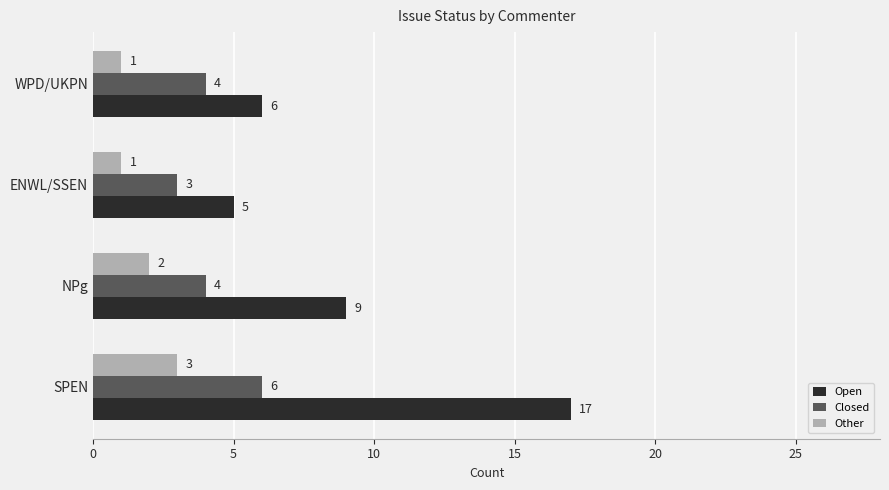

At which category does the chart reach its peak across all series?

SPEN